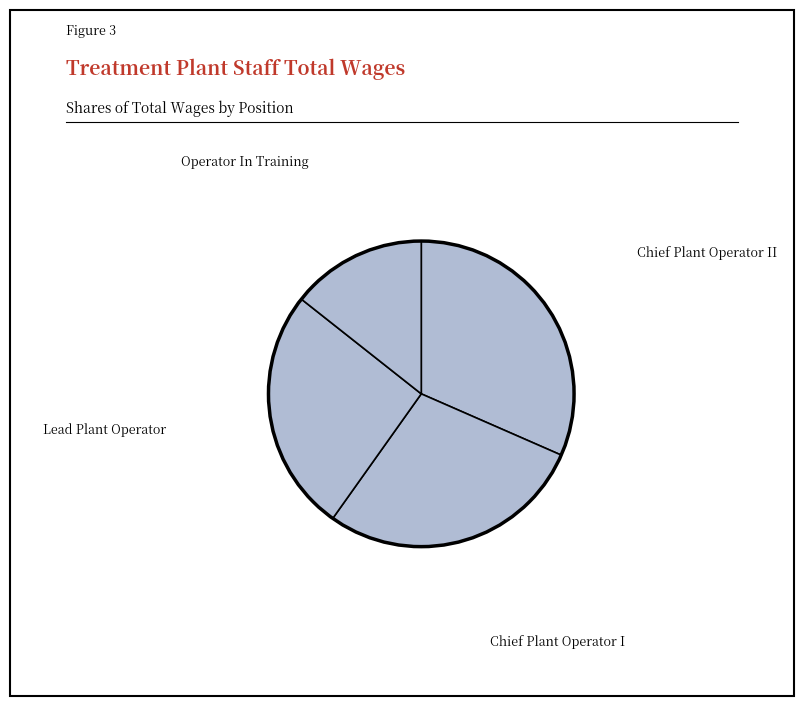

Rank the categories by value from highest to lowest.

Chief Plant Operator II, Chief Plant Operator I, Lead Plant Operator, Operator In Training